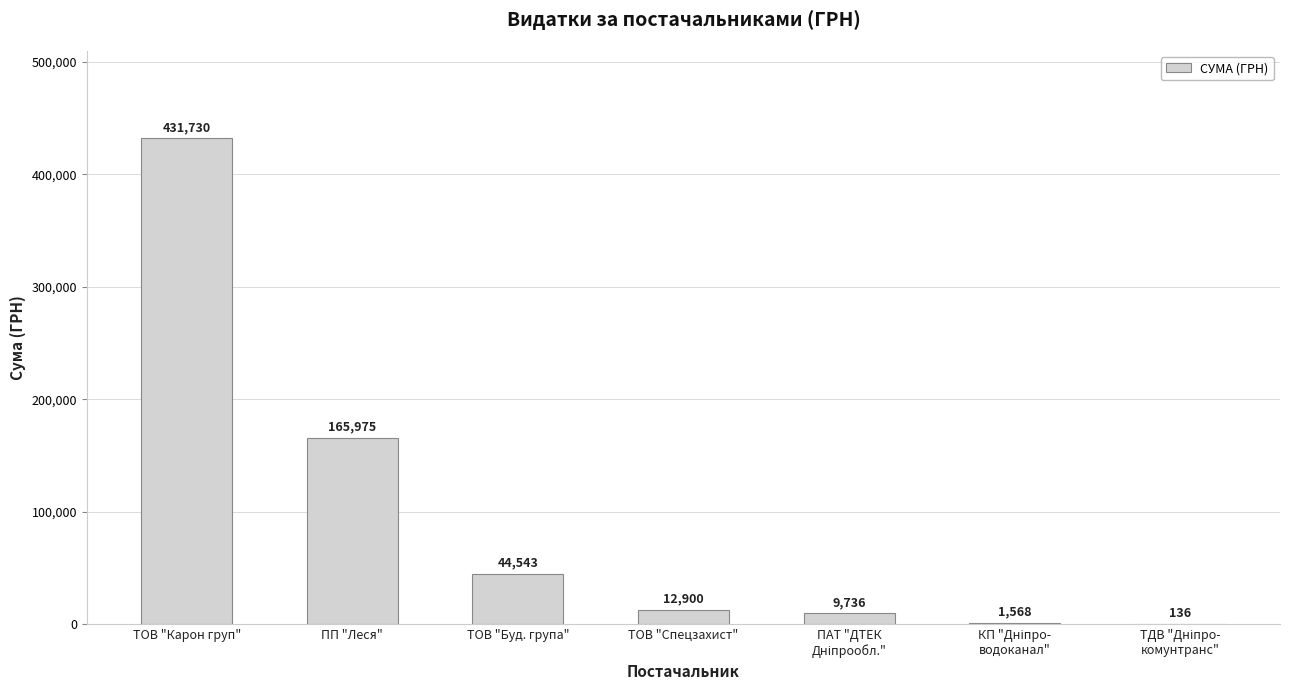

The value at ПП "Леся" is 297909.9. True or false?

False